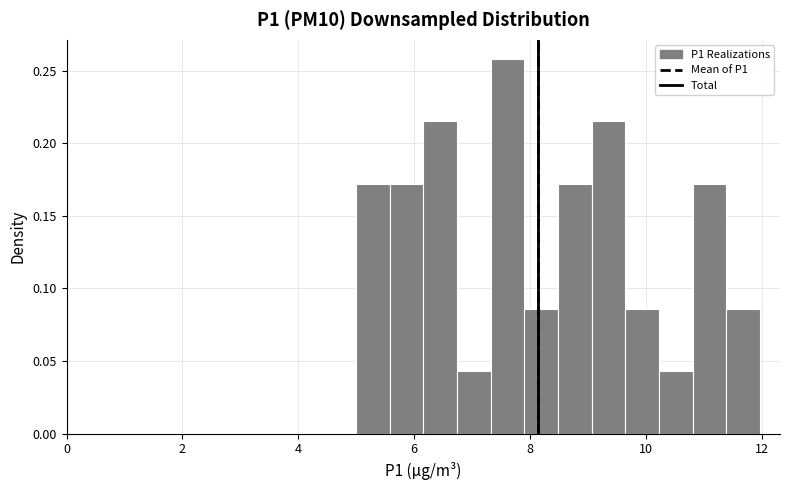

Read against the x-axis, roughly where is the centre of the tallest bar?

7.6